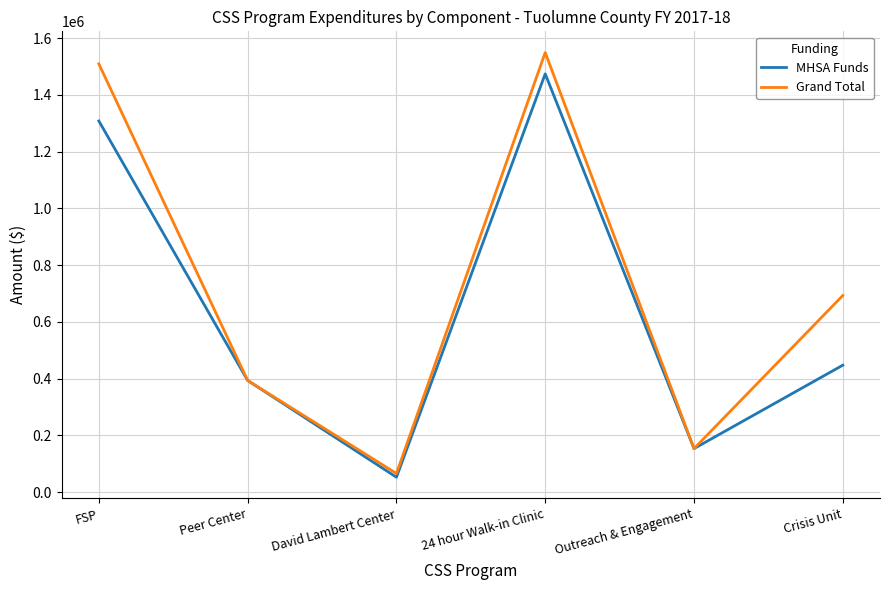

What is the minimum value shown in the chart?

52371